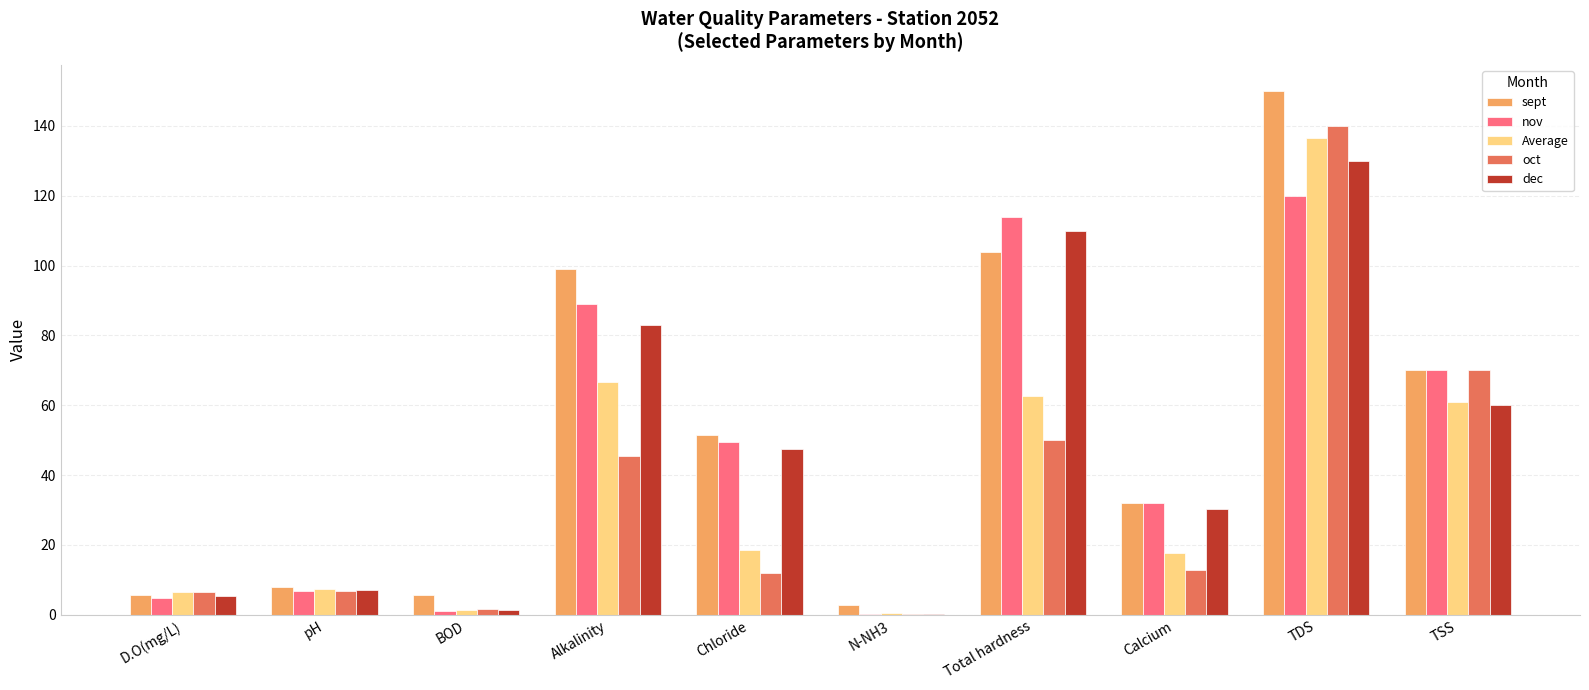

At which label does nov first exceed 49?

Alkalinity